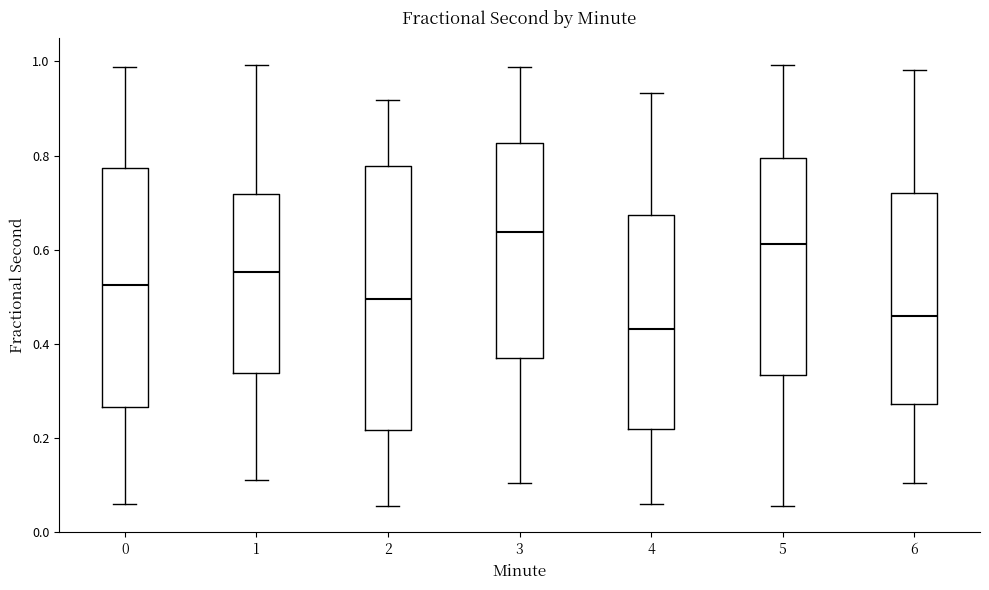

Where does the upper whisker of the box at x = 2 end on the y-axis? The values are not printed on the chart, so give them approximately, as read against the axis.

0.92